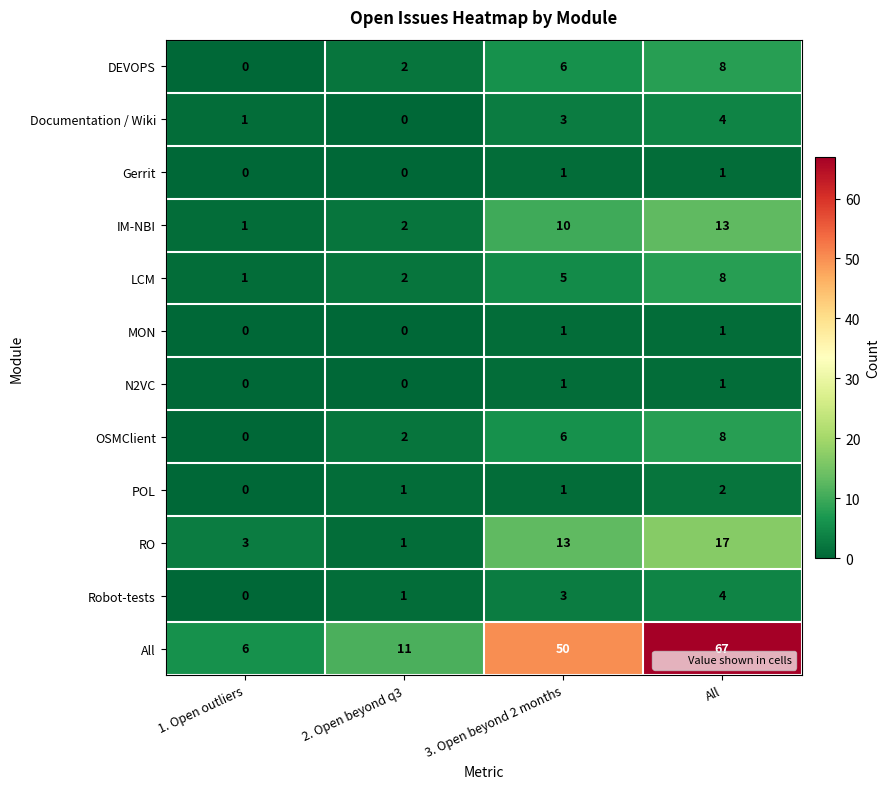

How many data points in All are less than 50?

2